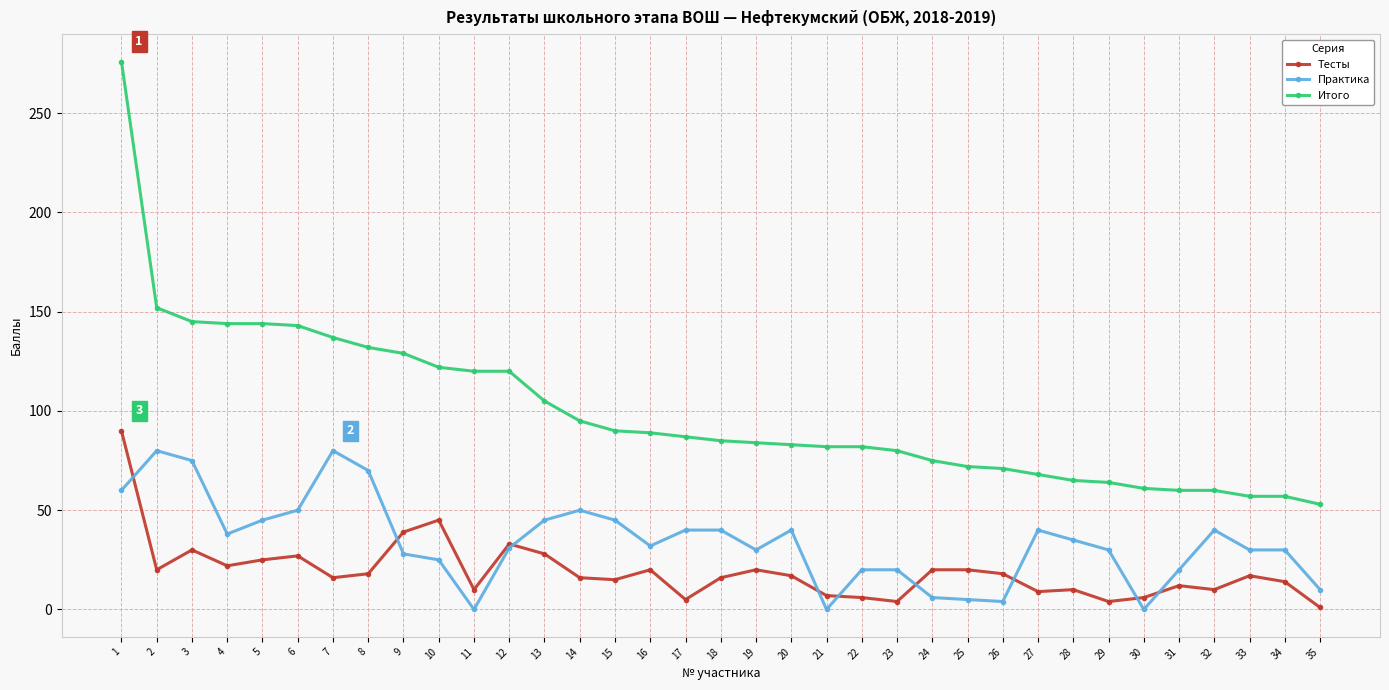

Is the value of Практика at 5 greater than the value of Тесты at 12?

Yes